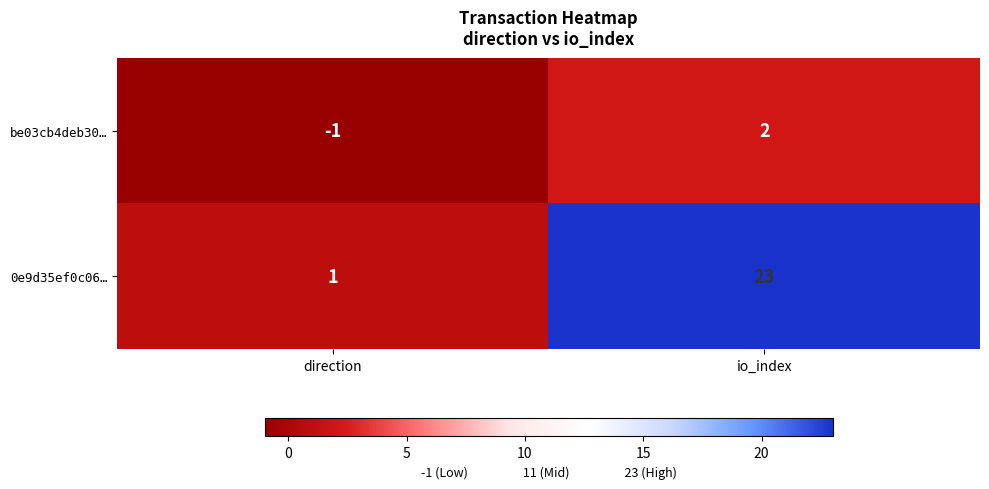

How many categories are shown in the chart?

2